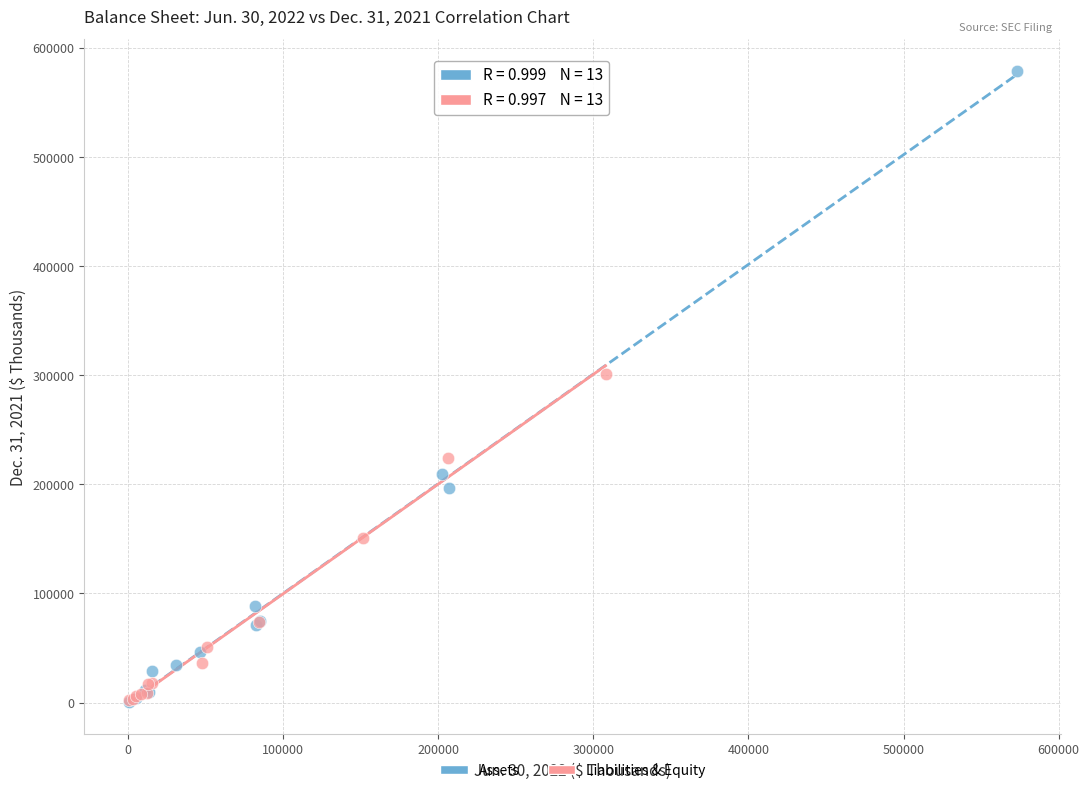

Which series has the largest Y range (max minus min)?

Assets